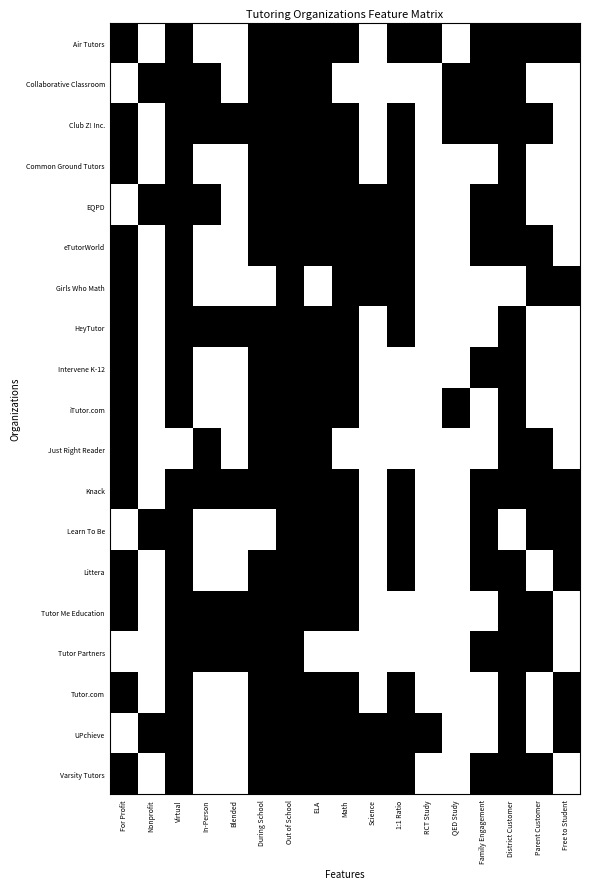

Reading left to right, transcribe all the data shown in this chart.

Air Tutors: For Profit=1	Nonprofit=0	Virtual=1	In-Person=0	Blended=0	During School=1	Out of School=1	ELA=1	Math=1	Science=0	1:1 Ratio=1	RCT Study=1	QED Study=0	Family Engagement=1	District Customer=1	Parent Customer=1	Free to Student=1
Collaborative Classroom: For Profit=0	Nonprofit=1	Virtual=1	In-Person=1	Blended=0	During School=1	Out of School=1	ELA=1	Math=0	Science=0	1:1 Ratio=0	RCT Study=0	QED Study=1	Family Engagement=1	District Customer=1	Parent Customer=0	Free to Student=0
Club Z! Inc.: For Profit=1	Nonprofit=0	Virtual=1	In-Person=1	Blended=1	During School=1	Out of School=1	ELA=1	Math=1	Science=0	1:1 Ratio=1	RCT Study=0	QED Study=1	Family Engagement=1	District Customer=1	Parent Customer=1	Free to Student=0
Common Ground Tutors: For Profit=1	Nonprofit=0	Virtual=1	In-Person=0	Blended=0	During School=1	Out of School=1	ELA=1	Math=1	Science=0	1:1 Ratio=1	RCT Study=0	QED Study=0	Family Engagement=0	District Customer=1	Parent Customer=0	Free to Student=0
EQPD: For Profit=0	Nonprofit=1	Virtual=1	In-Person=1	Blended=0	During School=1	Out of School=1	ELA=1	Math=1	Science=1	1:1 Ratio=1	RCT Study=0	QED Study=0	Family Engagement=1	District Customer=1	Parent Customer=0	Free to Student=0
eTutorWorld: For Profit=1	Nonprofit=0	Virtual=1	In-Person=0	Blended=0	During School=1	Out of School=1	ELA=1	Math=1	Science=1	1:1 Ratio=1	RCT Study=0	QED Study=0	Family Engagement=1	District Customer=1	Parent Customer=1	Free to Student=0
Girls Who Math: For Profit=1	Nonprofit=0	Virtual=1	In-Person=0	Blended=0	During School=0	Out of School=1	ELA=0	Math=1	Science=1	1:1 Ratio=1	RCT Study=0	QED Study=0	Family Engagement=0	District Customer=0	Parent Customer=1	Free to Student=1
HeyTutor: For Profit=1	Nonprofit=0	Virtual=1	In-Person=1	Blended=1	During School=1	Out of School=1	ELA=1	Math=1	Science=0	1:1 Ratio=1	RCT Study=0	QED Study=0	Family Engagement=0	District Customer=1	Parent Customer=0	Free to Student=0
Intervene K-12: For Profit=1	Nonprofit=0	Virtual=1	In-Person=0	Blended=0	During School=1	Out of School=1	ELA=1	Math=1	Science=0	1:1 Ratio=0	RCT Study=0	QED Study=0	Family Engagement=1	District Customer=1	Parent Customer=0	Free to Student=0
iTutor.com: For Profit=1	Nonprofit=0	Virtual=1	In-Person=0	Blended=0	During School=1	Out of School=1	ELA=1	Math=1	Science=0	1:1 Ratio=0	RCT Study=0	QED Study=1	Family Engagement=0	District Customer=1	Parent Customer=0	Free to Student=0
Just Right Reader: For Profit=1	Nonprofit=0	Virtual=0	In-Person=1	Blended=0	During School=1	Out of School=1	ELA=1	Math=0	Science=0	1:1 Ratio=0	RCT Study=0	QED Study=0	Family Engagement=0	District Customer=1	Parent Customer=1	Free to Student=0
Knack: For Profit=1	Nonprofit=0	Virtual=1	In-Person=1	Blended=1	During School=1	Out of School=1	ELA=1	Math=1	Science=0	1:1 Ratio=1	RCT Study=0	QED Study=0	Family Engagement=1	District Customer=1	Parent Customer=1	Free to Student=1
Learn To Be: For Profit=0	Nonprofit=1	Virtual=1	In-Person=0	Blended=0	During School=0	Out of School=1	ELA=1	Math=1	Science=0	1:1 Ratio=1	RCT Study=0	QED Study=0	Family Engagement=1	District Customer=0	Parent Customer=1	Free to Student=1
Littera: For Profit=1	Nonprofit=0	Virtual=1	In-Person=0	Blended=0	During School=1	Out of School=1	ELA=1	Math=1	Science=0	1:1 Ratio=1	RCT Study=0	QED Study=0	Family Engagement=1	District Customer=1	Parent Customer=0	Free to Student=1
Tutor Me Education: For Profit=1	Nonprofit=0	Virtual=1	In-Person=1	Blended=1	During School=1	Out of School=1	ELA=1	Math=1	Science=0	1:1 Ratio=0	RCT Study=0	QED Study=0	Family Engagement=0	District Customer=1	Parent Customer=1	Free to Student=0
Tutor Partners: For Profit=0	Nonprofit=0	Virtual=1	In-Person=1	Blended=1	During School=1	Out of School=1	ELA=0	Math=0	Science=0	1:1 Ratio=0	RCT Study=0	QED Study=0	Family Engagement=1	District Customer=1	Parent Customer=1	Free to Student=0
Tutor.com: For Profit=1	Nonprofit=0	Virtual=1	In-Person=0	Blended=0	During School=1	Out of School=1	ELA=1	Math=1	Science=0	1:1 Ratio=1	RCT Study=0	QED Study=0	Family Engagement=0	District Customer=1	Parent Customer=0	Free to Student=1
UPchieve: For Profit=0	Nonprofit=1	Virtual=1	In-Person=0	Blended=0	During School=1	Out of School=1	ELA=1	Math=1	Science=1	1:1 Ratio=1	RCT Study=1	QED Study=0	Family Engagement=0	District Customer=1	Parent Customer=0	Free to Student=1
Varsity Tutors: For Profit=1	Nonprofit=0	Virtual=1	In-Person=0	Blended=0	During School=1	Out of School=1	ELA=1	Math=1	Science=1	1:1 Ratio=1	RCT Study=0	QED Study=0	Family Engagement=1	District Customer=1	Parent Customer=1	Free to Student=0